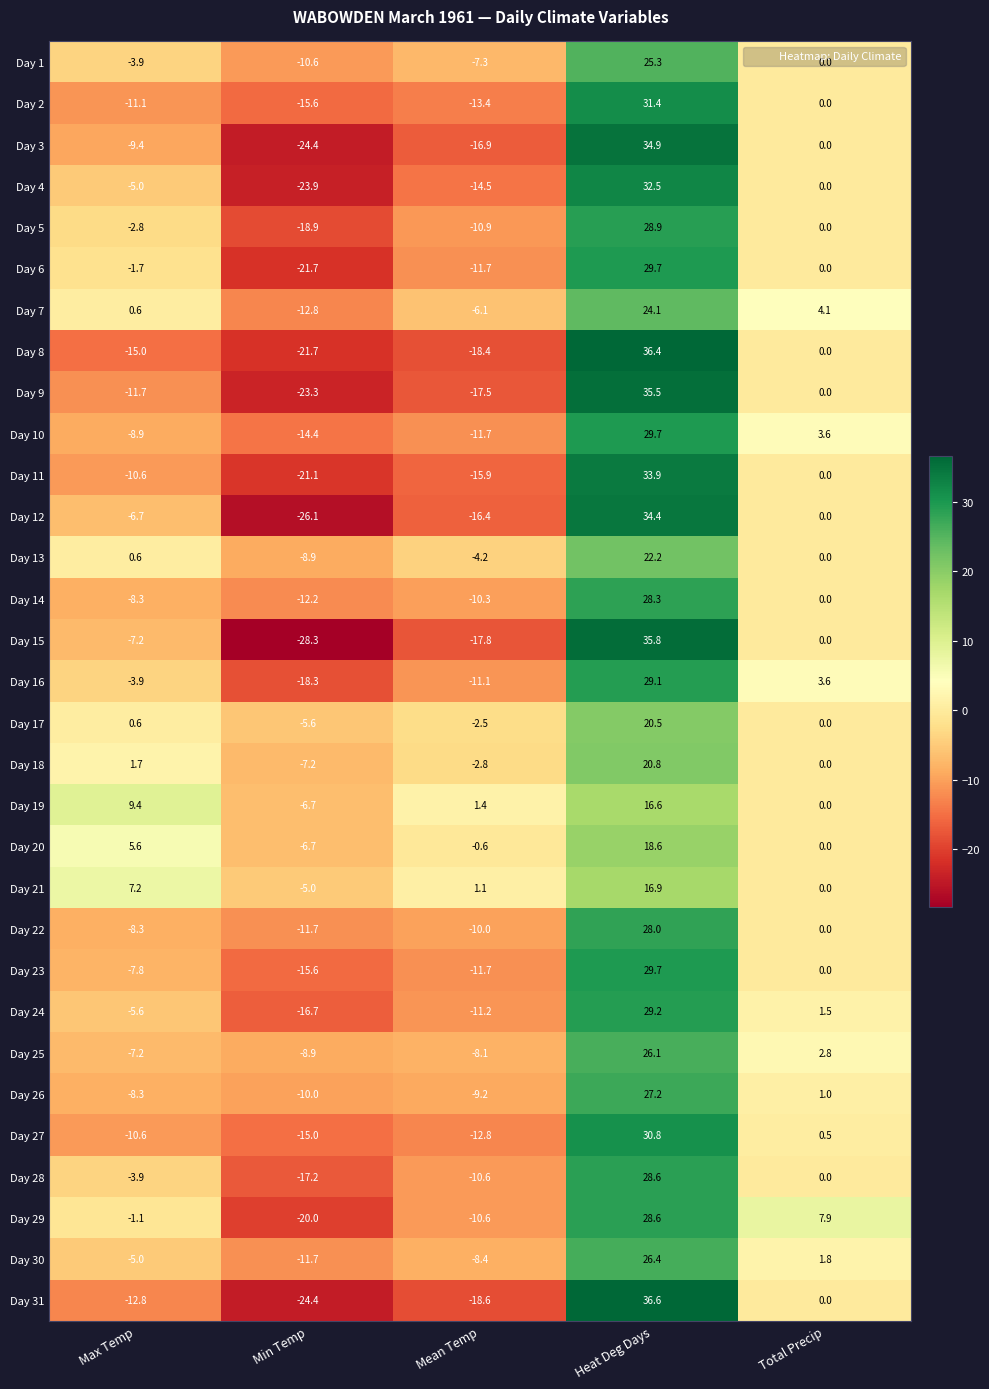

Rank the categories by Day 9 value from lowest to highest.

Min Temp, Mean Temp, Max Temp, Total Precip, Heat Deg Days